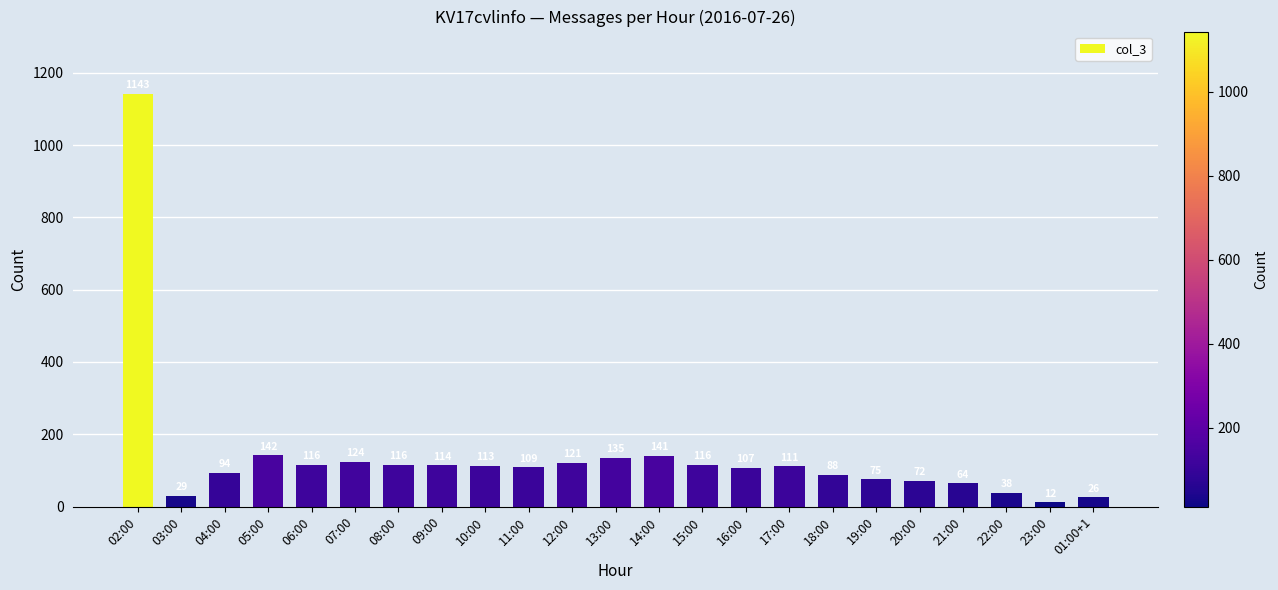

What is the label of the 17th bar from the right?

08:00